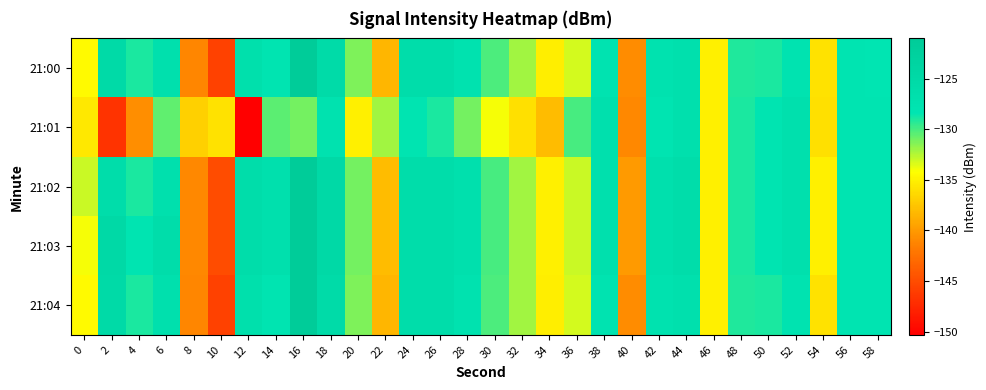

What is the total value across all series at 28?

-640.0